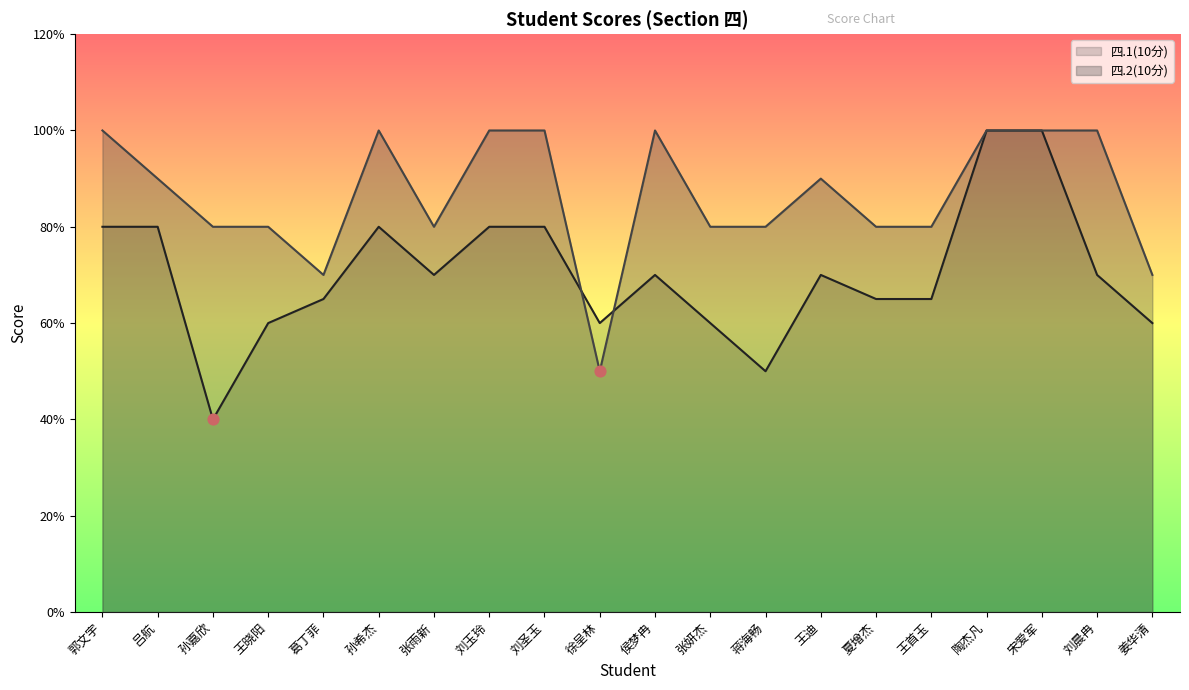

Is the value of 四.2(10分) at 孙嘉欣 greater than the value of 四.1(10分) at 葛丁菲?

Yes